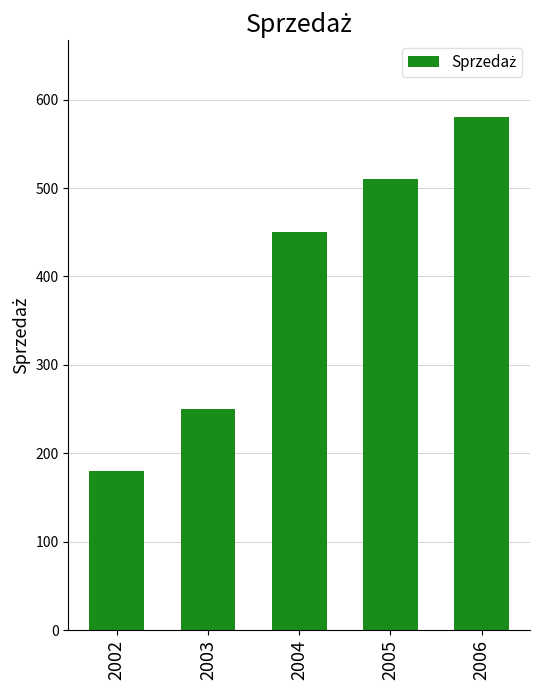

Reading right to left, transcribe all the data shown in this chart.

2006=580	2005=510	2004=450	2003=250	2002=180